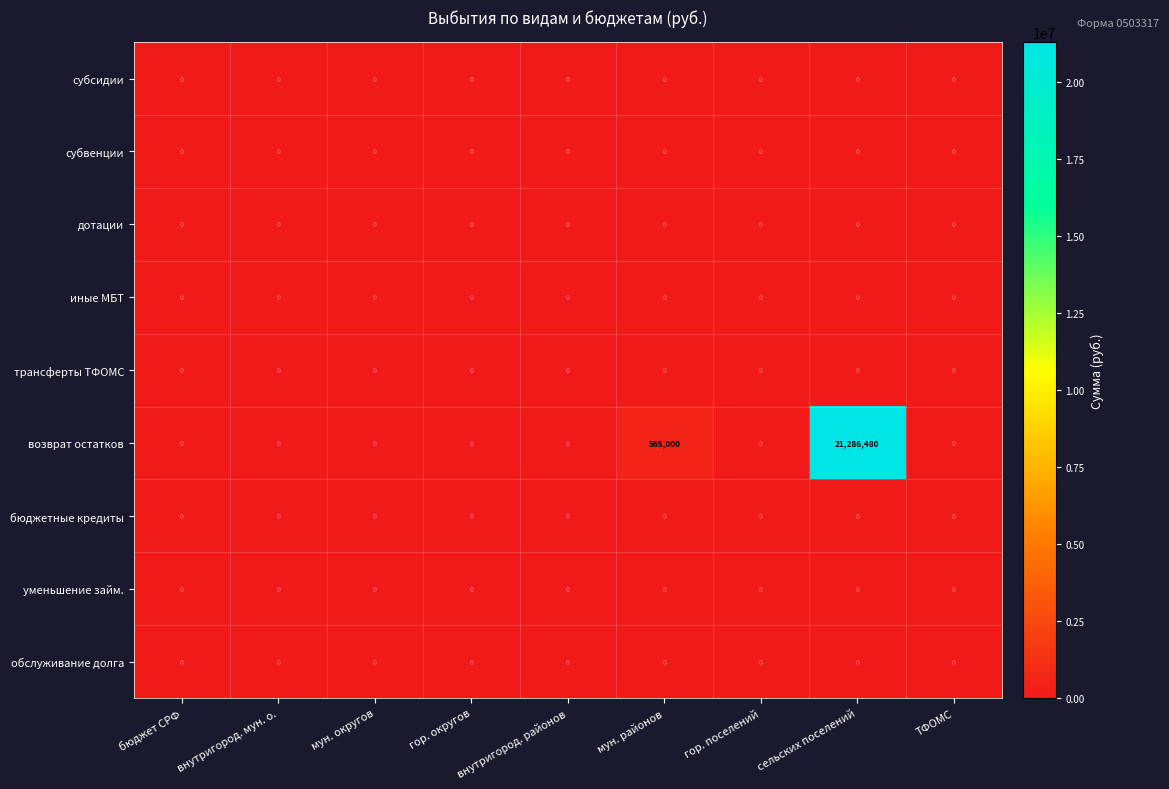

At which category is the sum across all series the highest?

сельских поселений